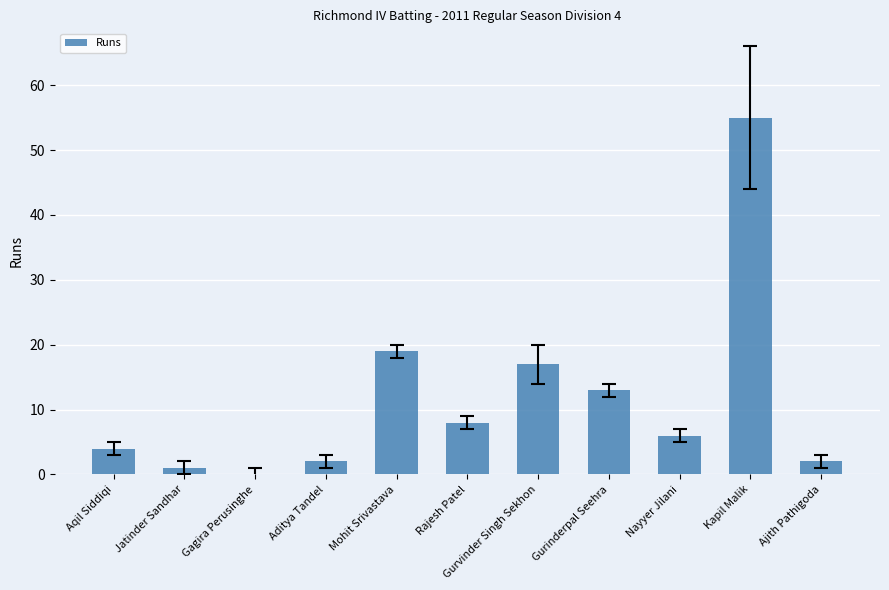

Are the bars grouped side by side (vs. stacked)?

No